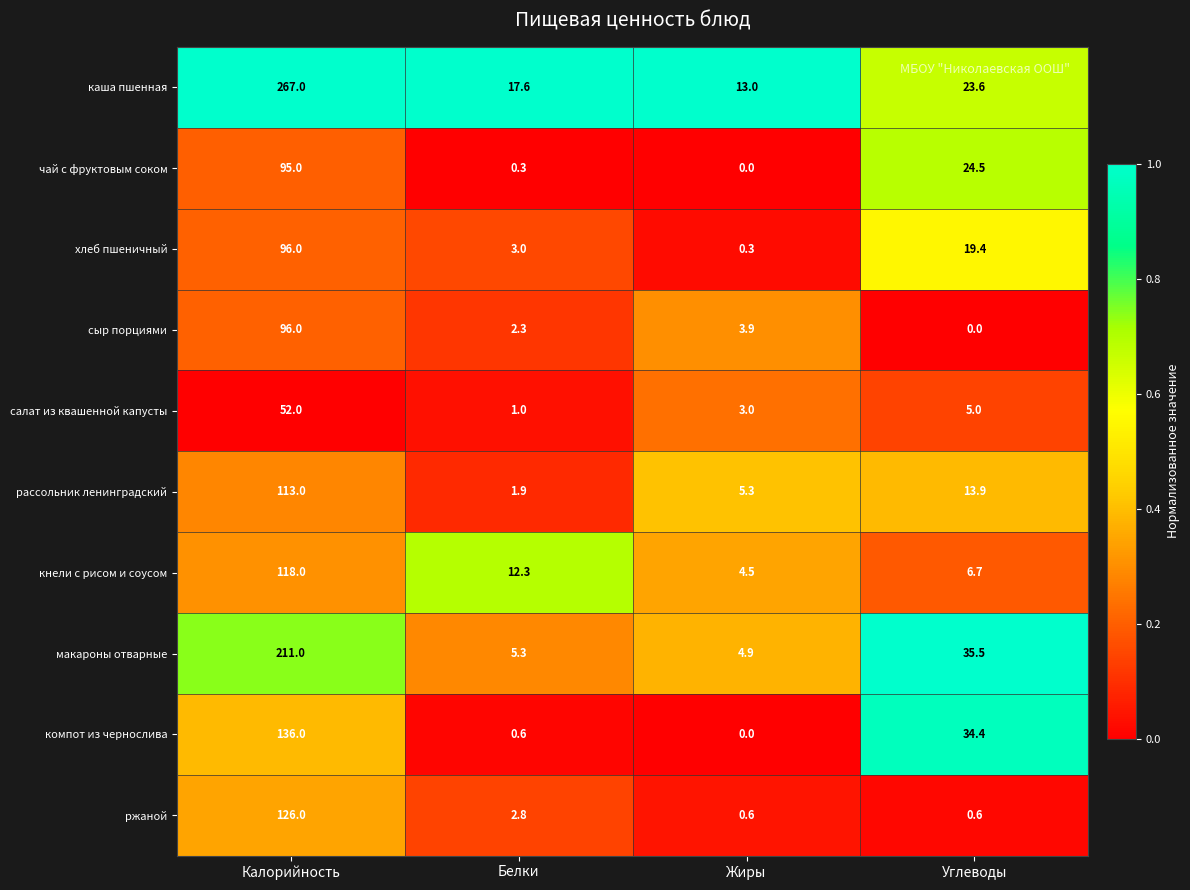

The value of салат из квашенной капусты at Белки is 1.5. True or false?

False